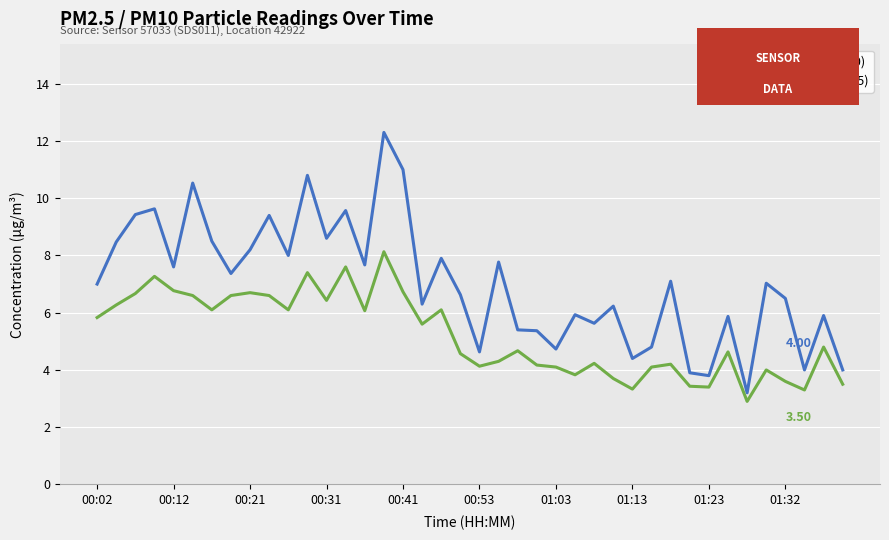

What is the difference between the second highest and second lowest values in the P2 (PM2.5) series?

4.3